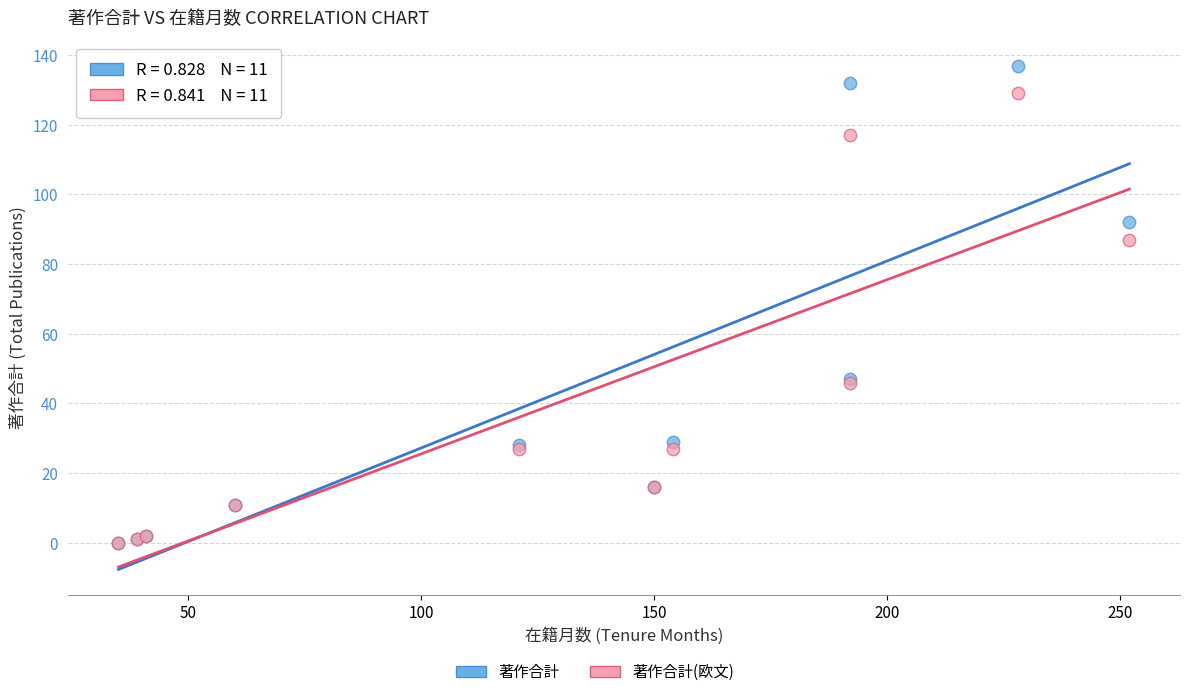

Which series has the largest Y range (max minus min)?

著作合計